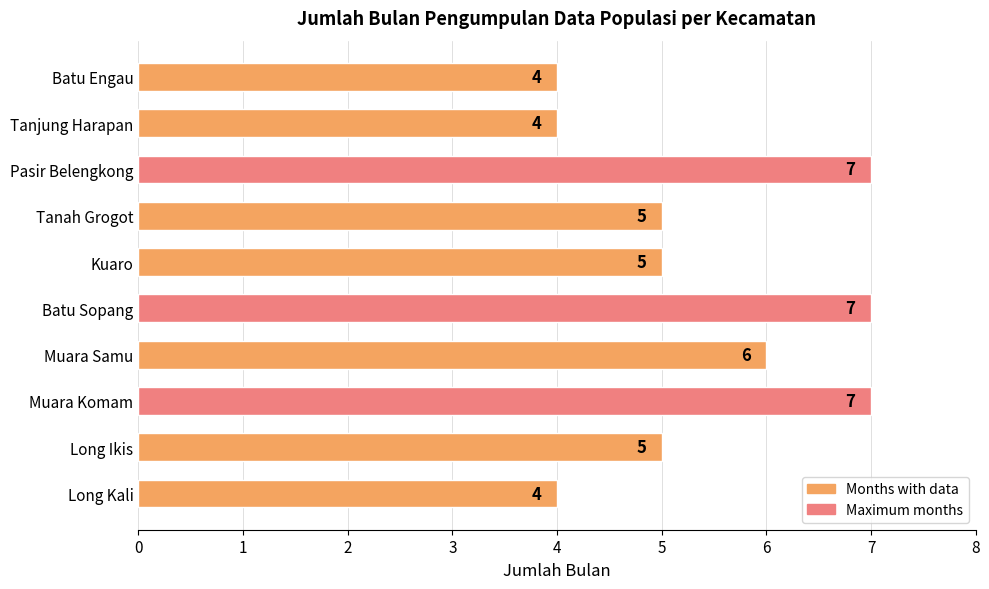

What is the ratio of the value at Tanjung Harapan to the value at Long Ikis?

0.8